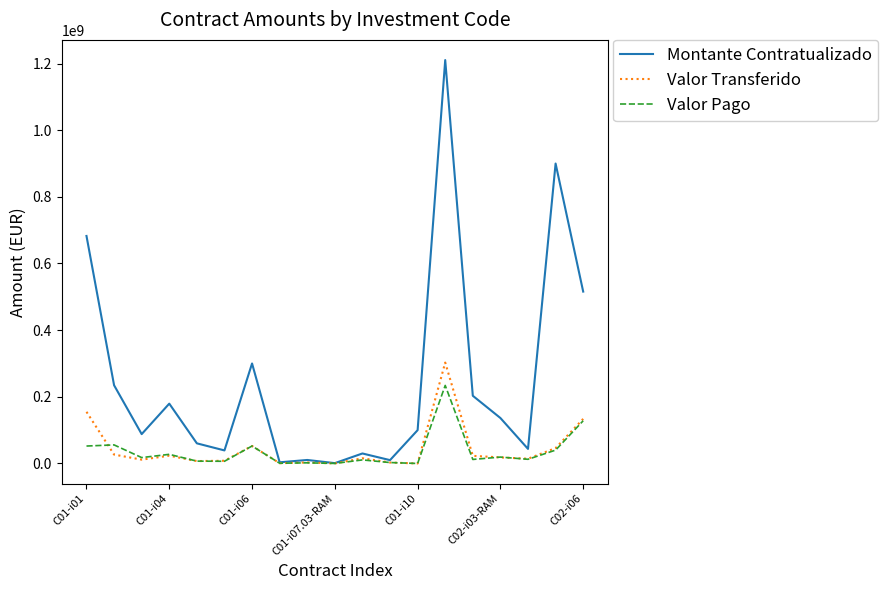

What is the maximum value shown in the chart?

1210340014.0